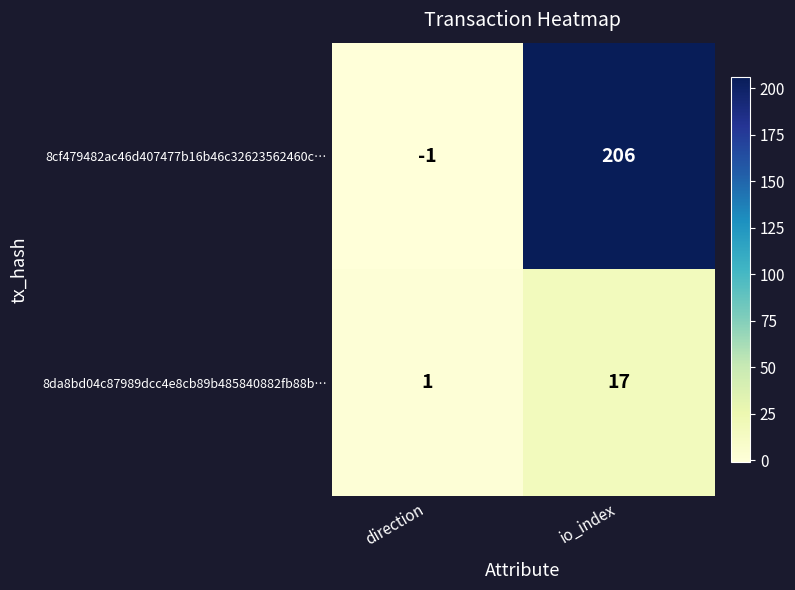

How many values in 8cf479482ac46d407477b16b46c32623562460c… are above zero?

1